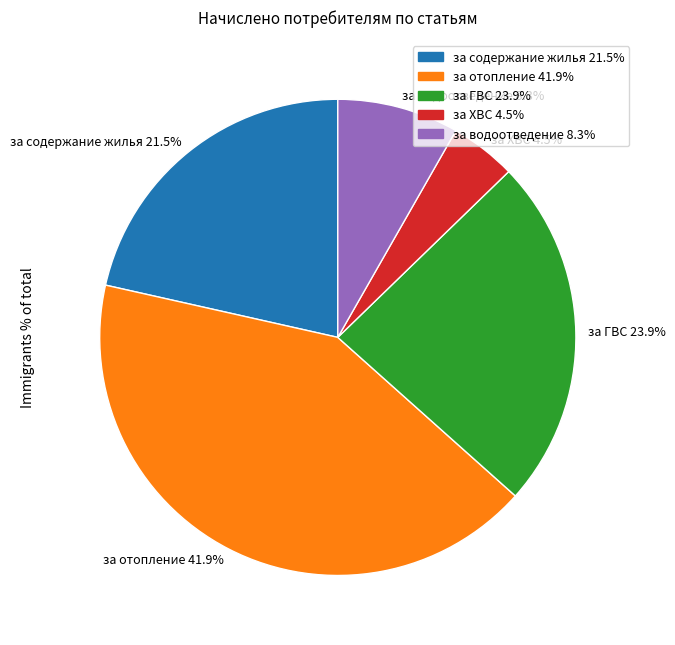

Does за ГВС 23.9% represent more than half of the total?

No